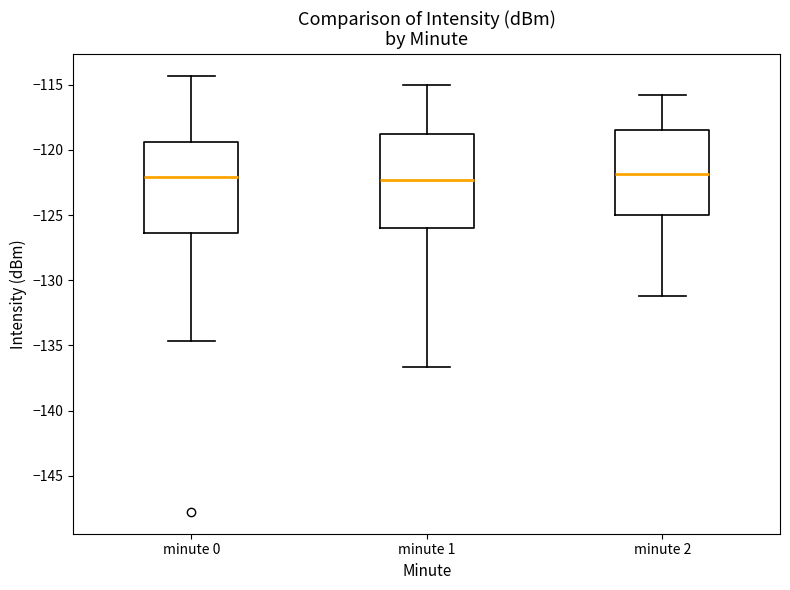

Reading left to right, read every box against the y-axis: the position of its median line, the range the box covers, and the ends of its whiskers. The values are not printed on the chart, so give them approximately, as read against the axis.

minute 0: median -122.0, box -126.5 to -119.5, whiskers -134.5 to -114.5
minute 1: median -122.5, box -126.0 to -119.0, whiskers -136.5 to -115.0
minute 2: median -122.0, box -125.0 to -118.5, whiskers -131.0 to -116.0